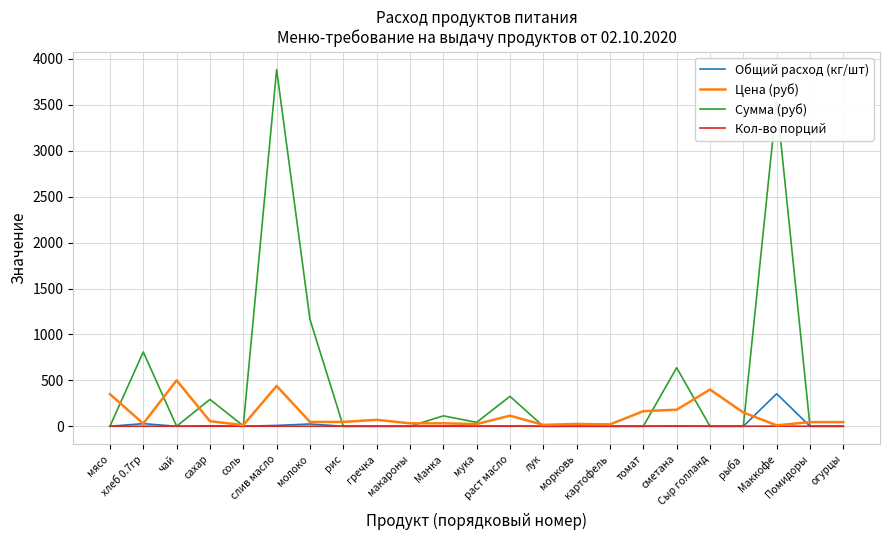

How many lines are shown in the chart?

4